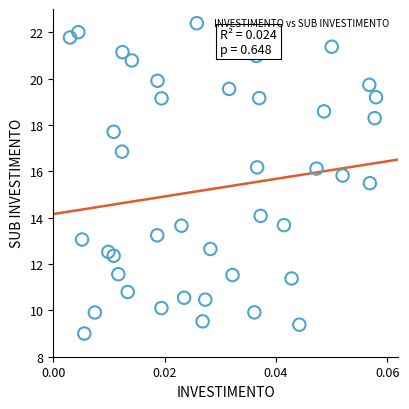

What Y value in the scatter plot is closest to 15?

15.5